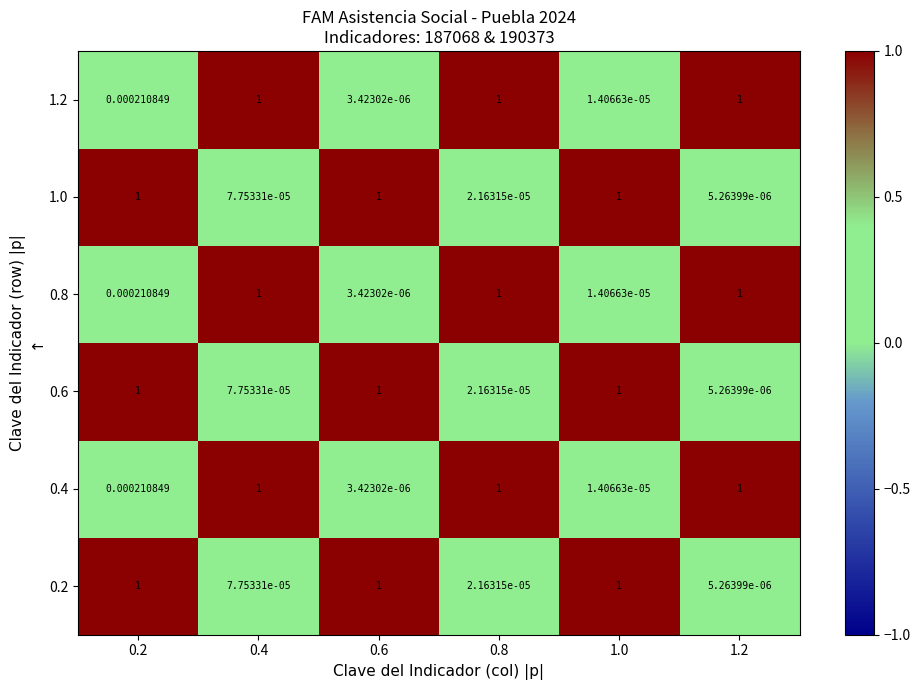

Is the value of 0.8 at 0.2 greater than the value of 0.6 at 0.8?

Yes